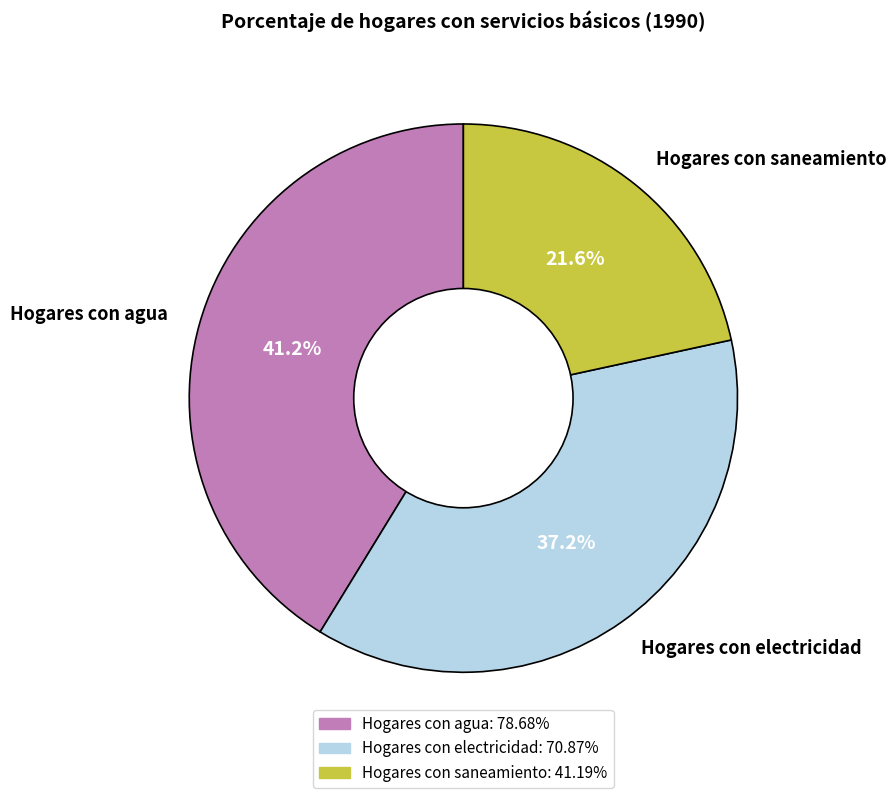

Which has a higher value, Hogares con agua or Hogares con electricidad?

Hogares con agua